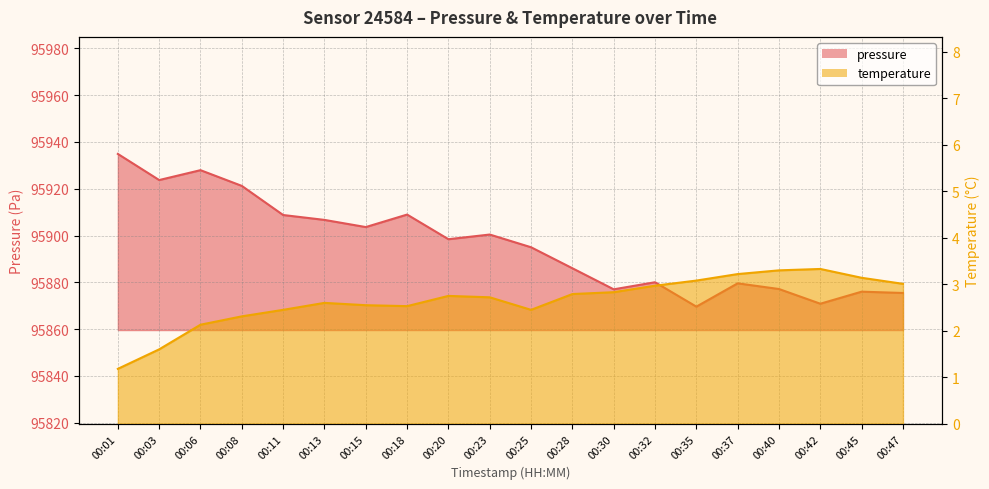

The temperature series shows 1.5 at 00:18. True or false?

False